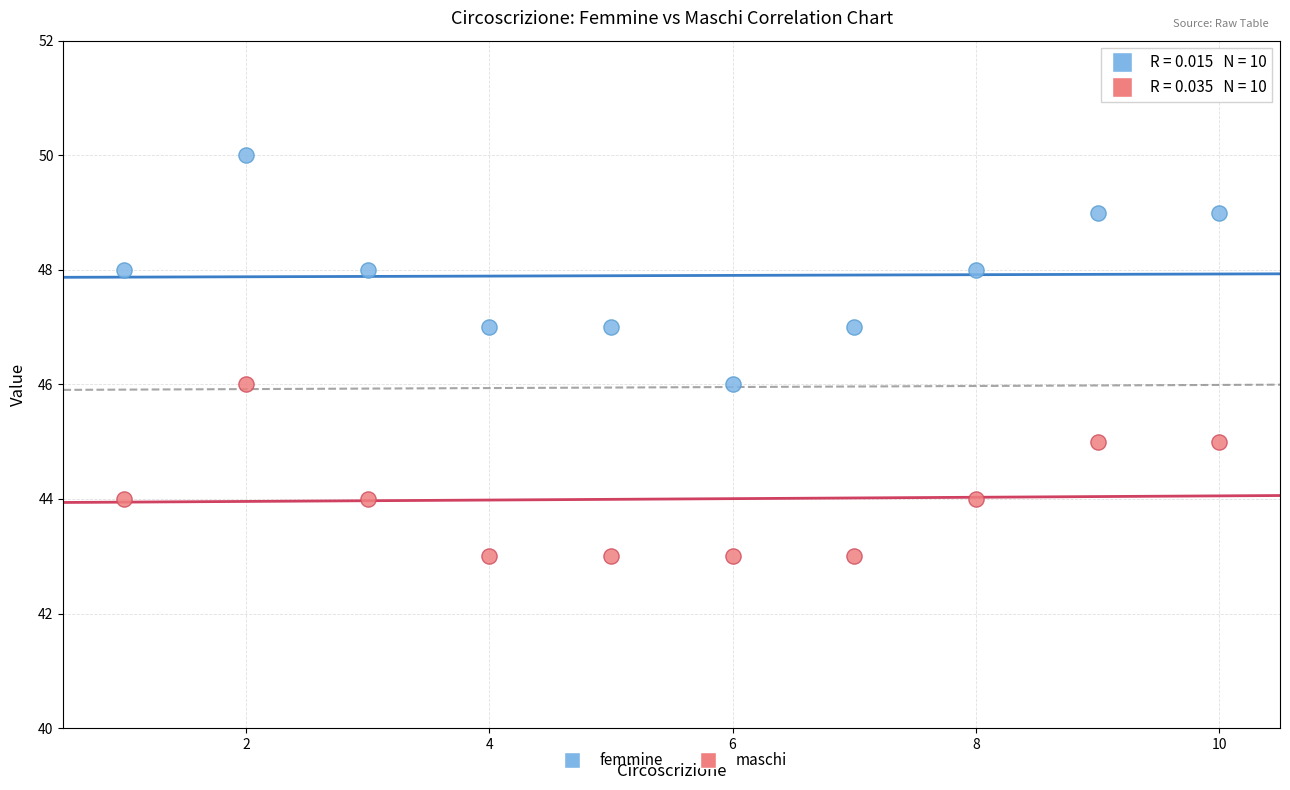

Which series has the largest Y range (max minus min)?

femmine